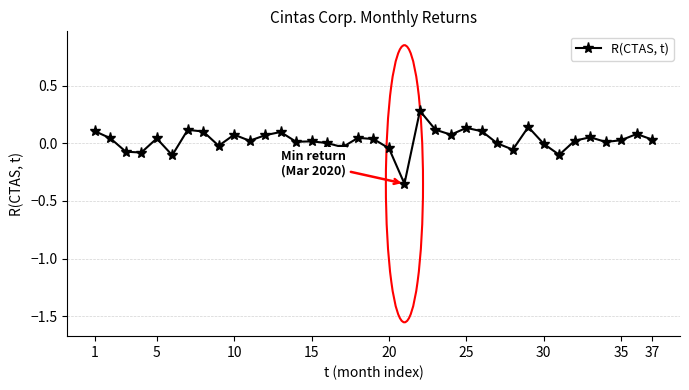

True or false: the data has more than 0 interior local peaks.

True